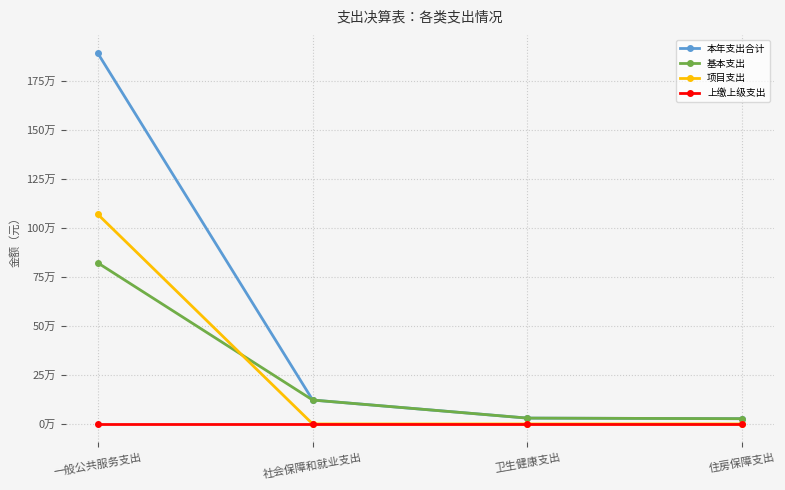

Which series has the largest total across all categories?

本年支出合计